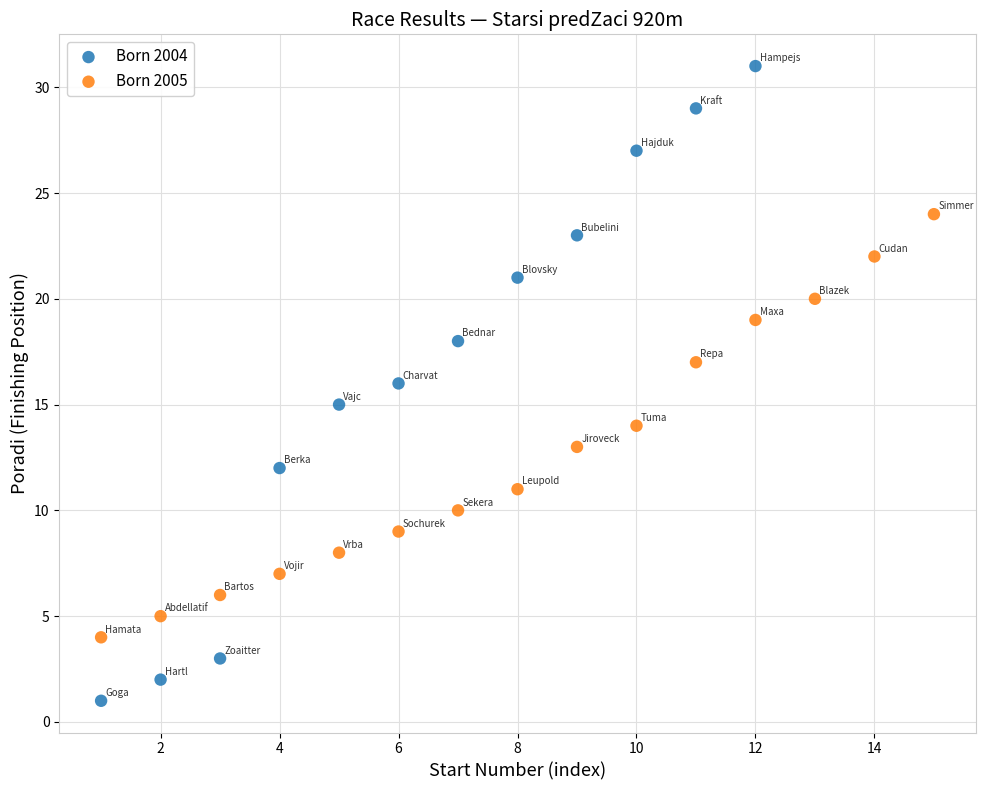

Which series contains the lowest Y value?

Born 2004